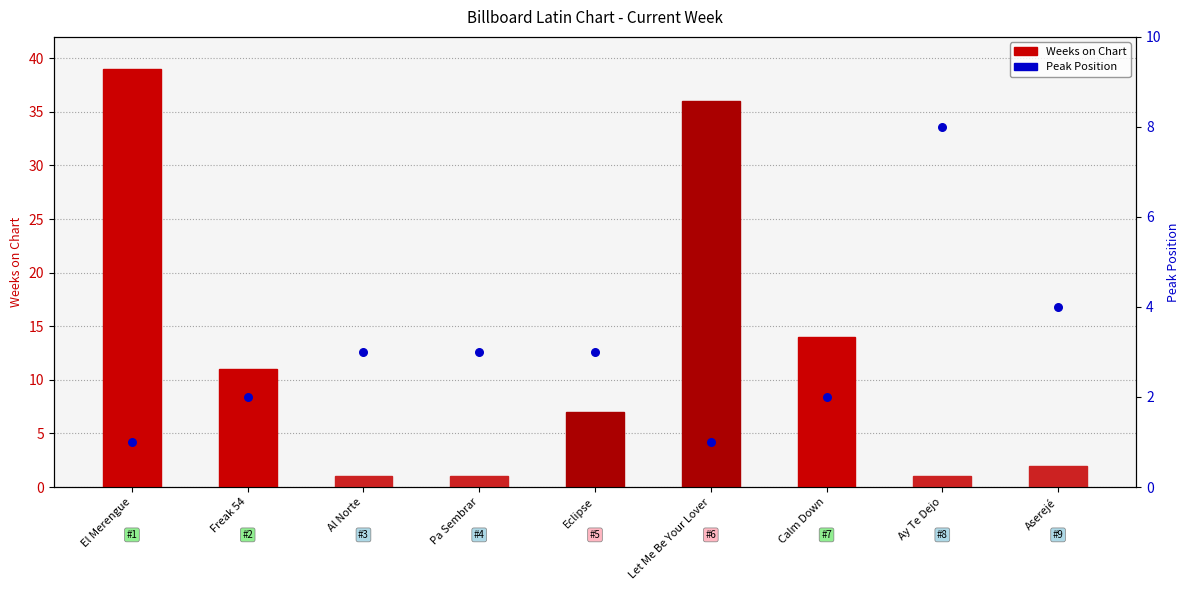

Which series reaches the maximum Y coordinate?

Weeks on Chart